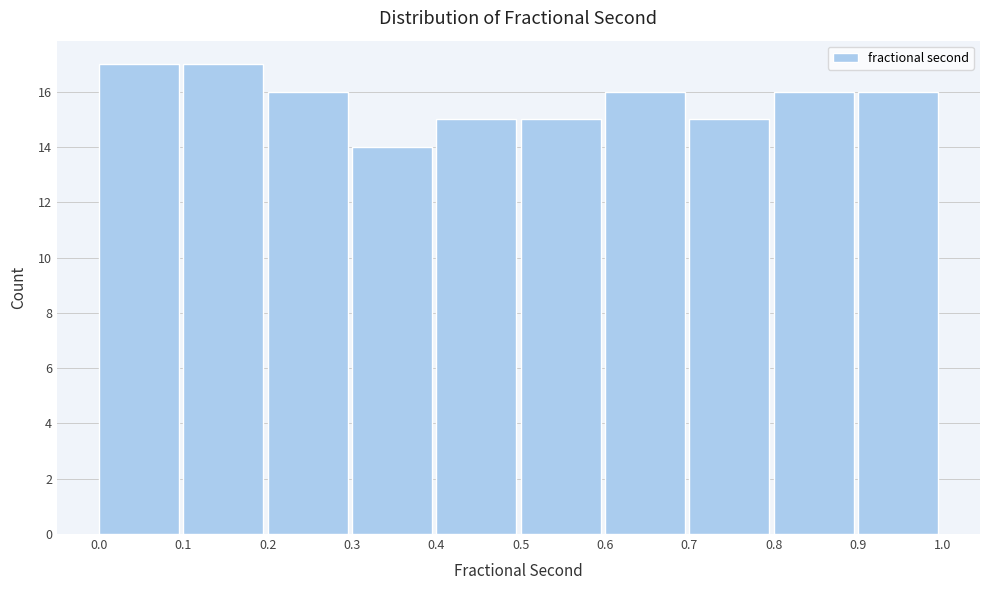

Reading left to right, list every bar in this chart as the range it spans on the x-axis followed by its height. The values are not printed on the chart, so give them approximately, as read against the axis.

0.0 to 0.1: 17
0.1 to 0.2: 17
0.2 to 0.3: 16
0.3 to 0.4: 14
0.4 to 0.5: 15
0.5 to 0.6: 15
0.6 to 0.7: 16
0.7 to 0.8: 15
0.8 to 0.9: 16
0.9 to 1.0: 16